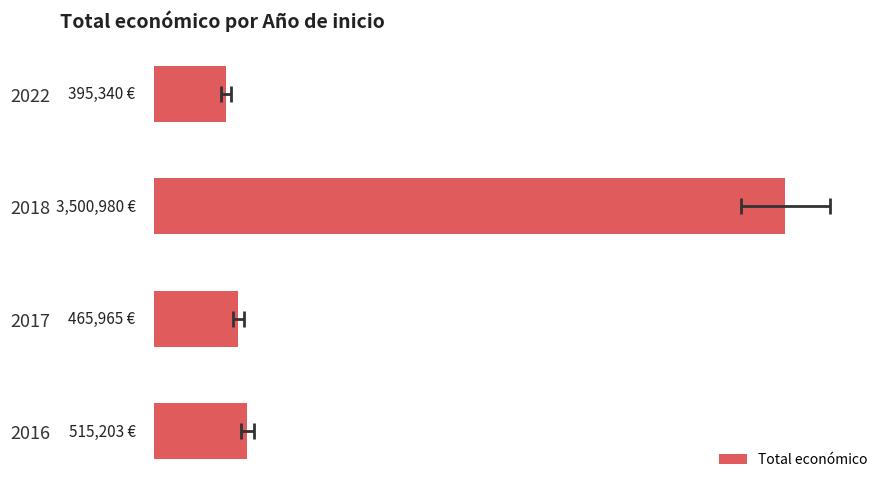

True or false: the data shows 5859137 at 2.

False